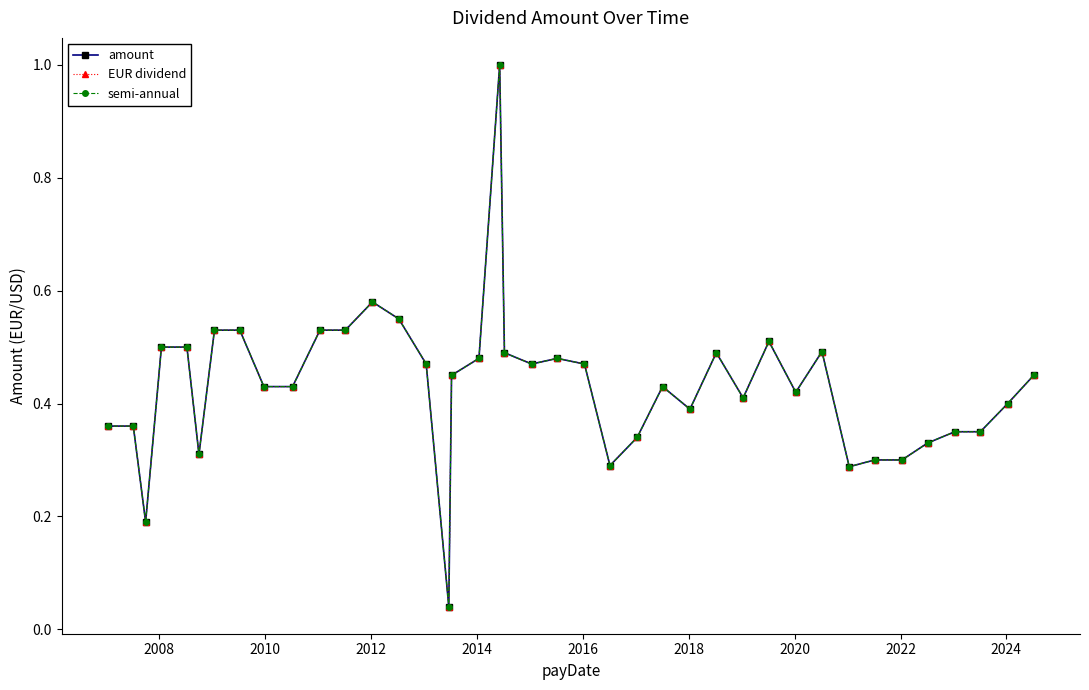

At how many categories does at least one series exceed 0?

40